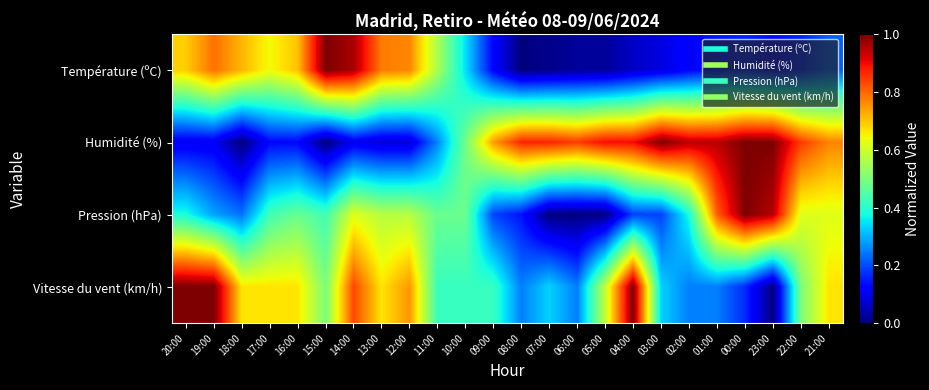

At which category is the sum across all series the highest?

14:00